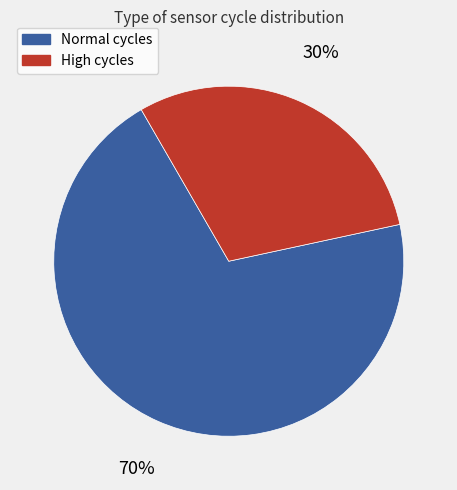

To the nearest percent, what is the difference between the largest and smallest slice percentages?

40%